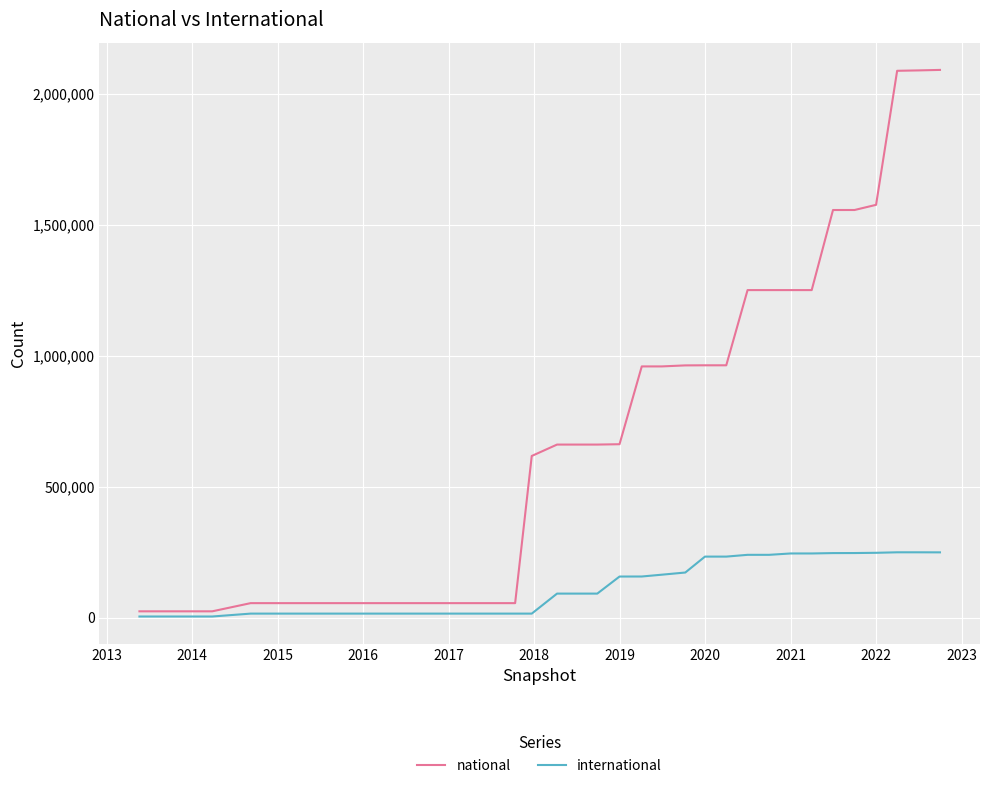

How many series are shown in this chart?

2